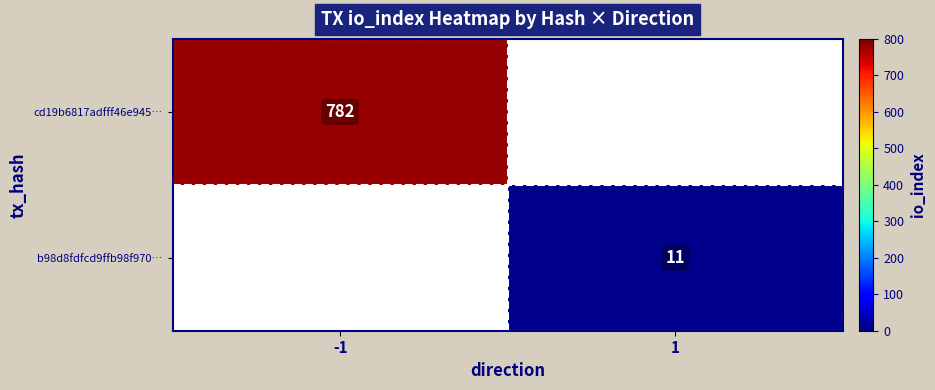

What is the minimum value shown in the chart?

11.0